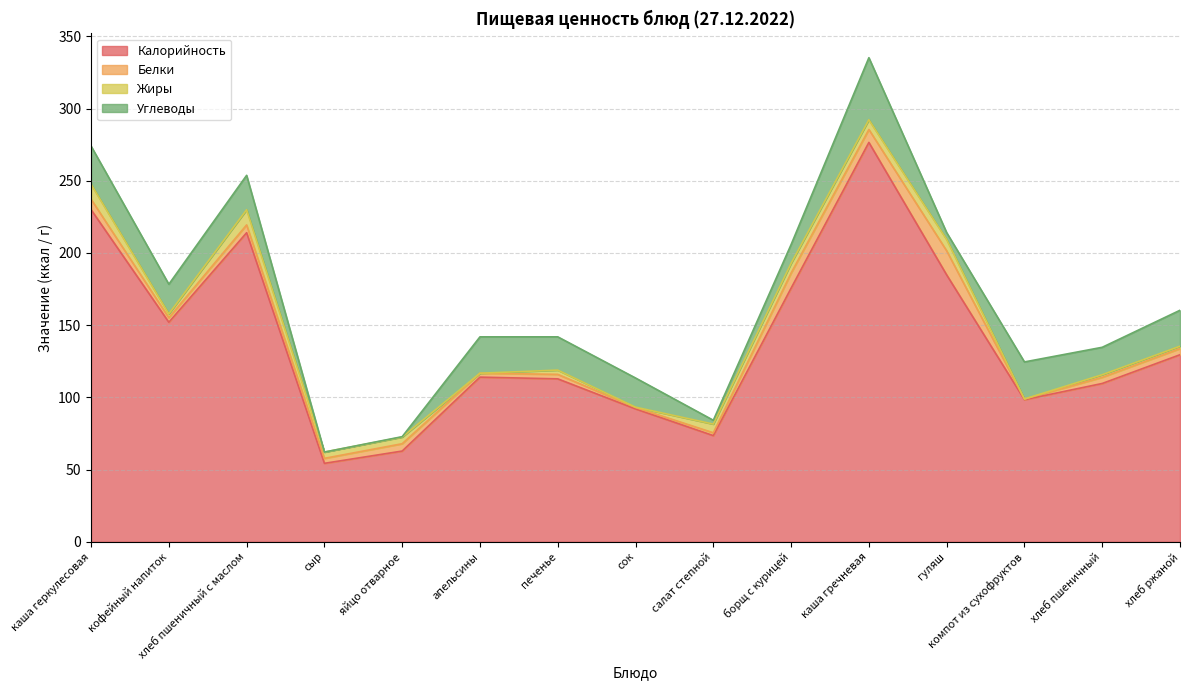

List the labels in order of Калорийность value, largest first.

каша гречневая, каша геркулесовая, хлеб пшеничный с маслом, гуляш, борщ с курицей, кофейный напиток, хлеб ржаной, апельсины, печенье, хлеб пшеничный, компот из сухофруктов, сок, салат степной, яйцо отварное, сыр